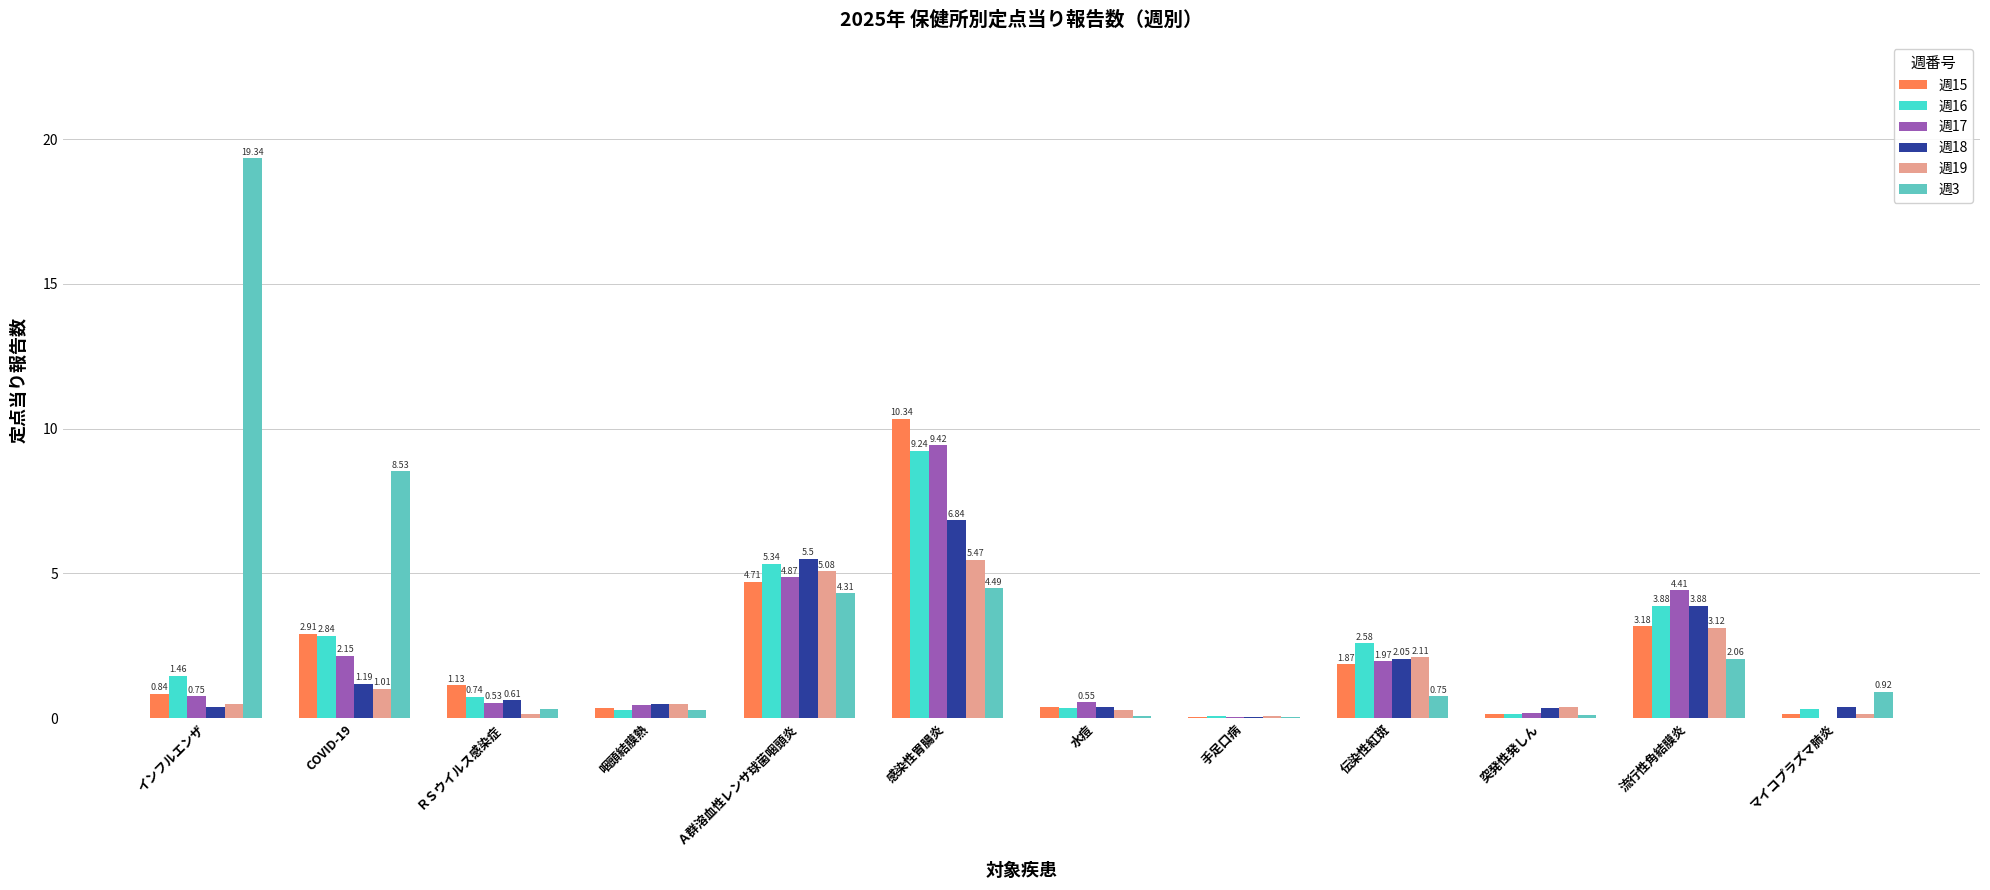

Is the value of 週15 at 伝染性紅斑 greater than the value of 週18 at 伝染性紅斑?

No